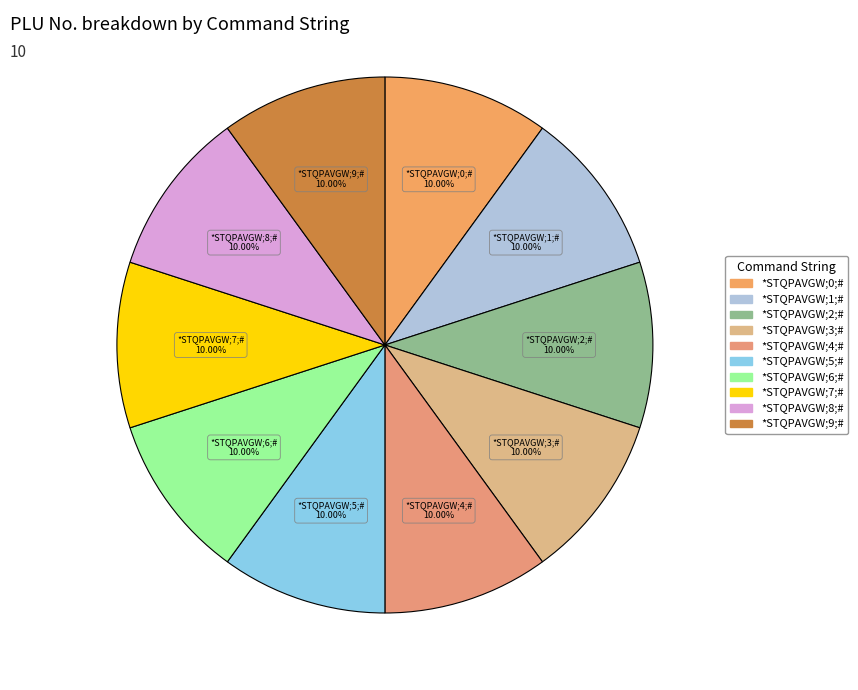

What percentage do *STQPAVGW;3;# and *STQPAVGW;9;# together represent?

20.0%